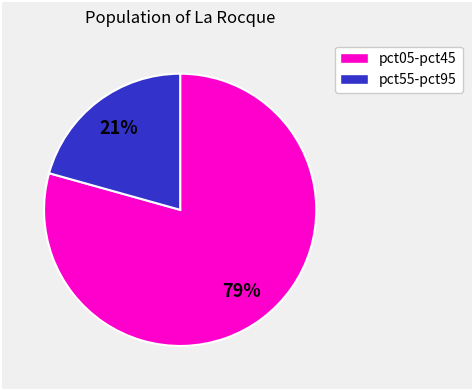

How many slices are in this pie chart?

2